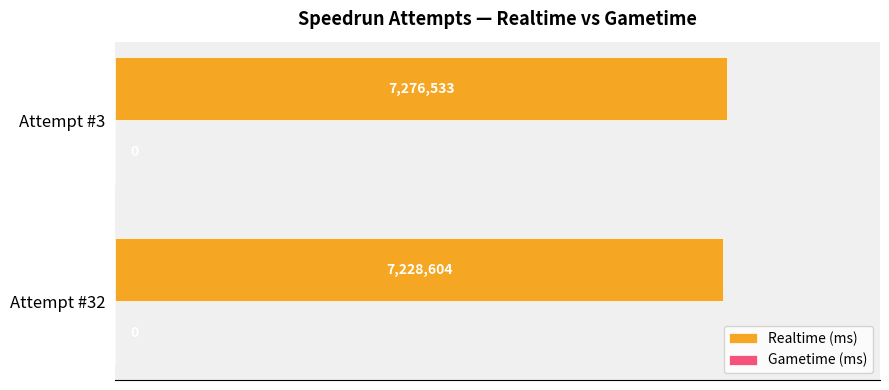

Are the bars horizontal?

Yes